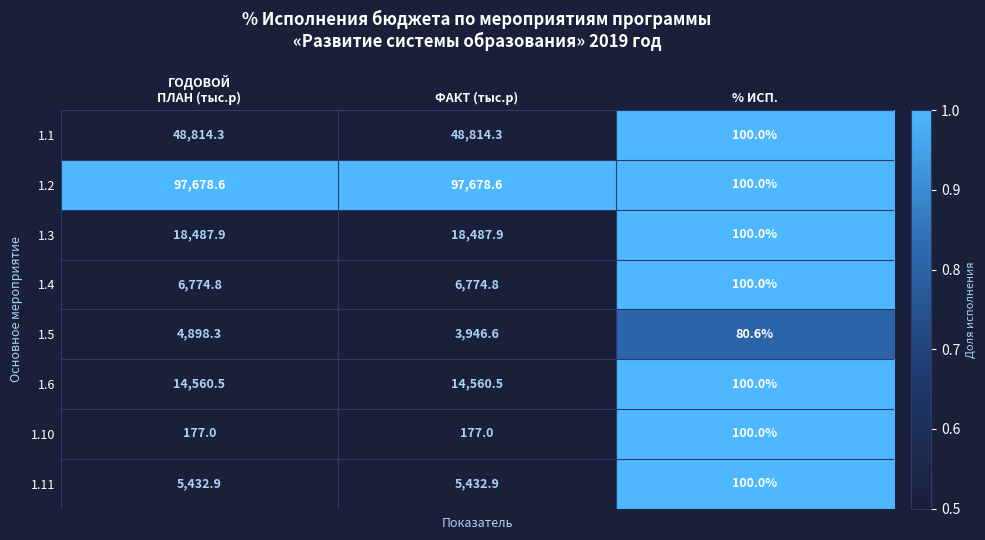

Which series has the widest spread of values?

1.2